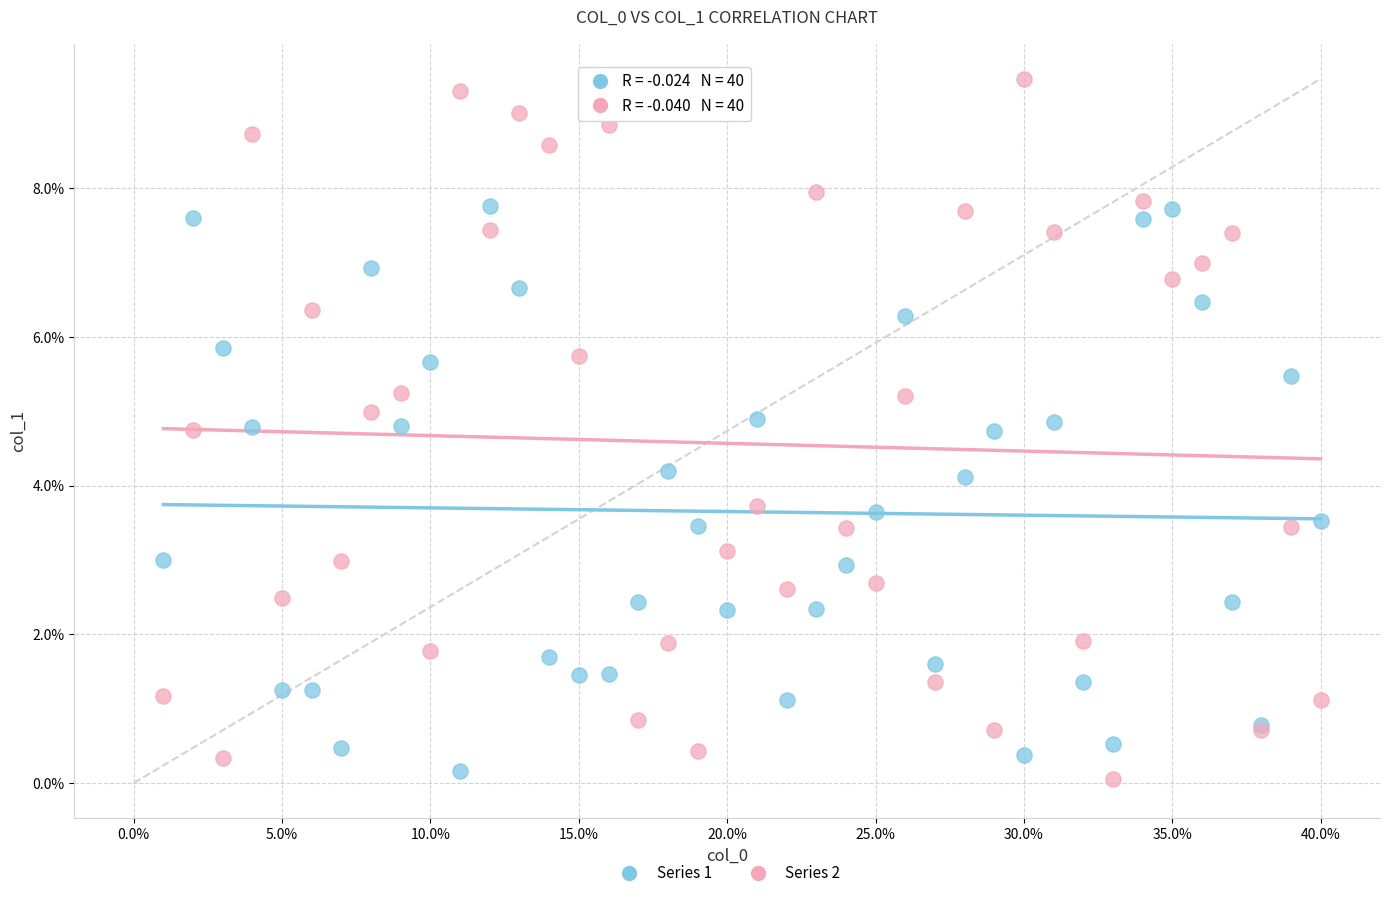

Which series reaches the minimum Y coordinate?

Series 2